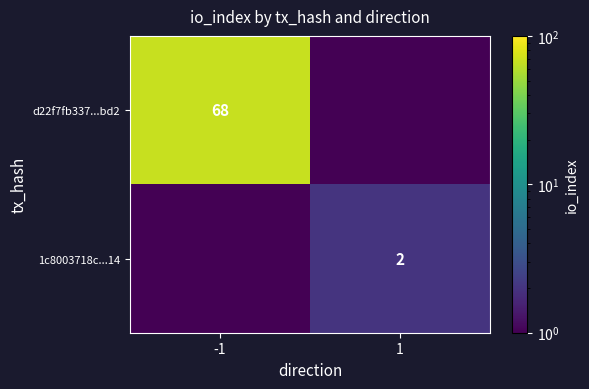

What is the total value across all series at 1?

2.1